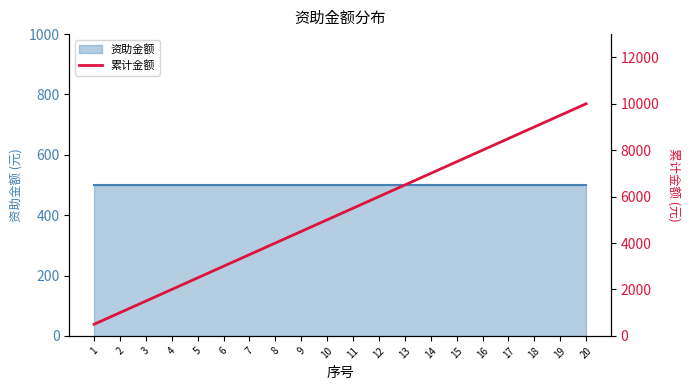

Where does the data first go above 5500?

12